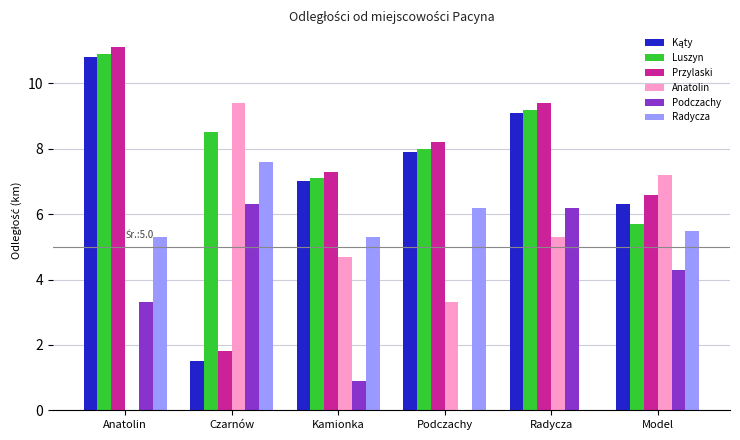

What is the approximate value of Luszyn at Radycza?

9.2